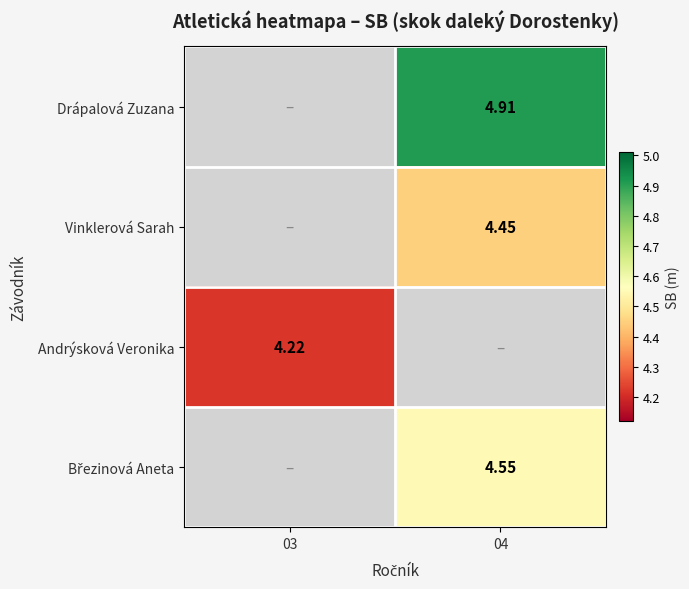

Which category has the lowest value across all series?

03